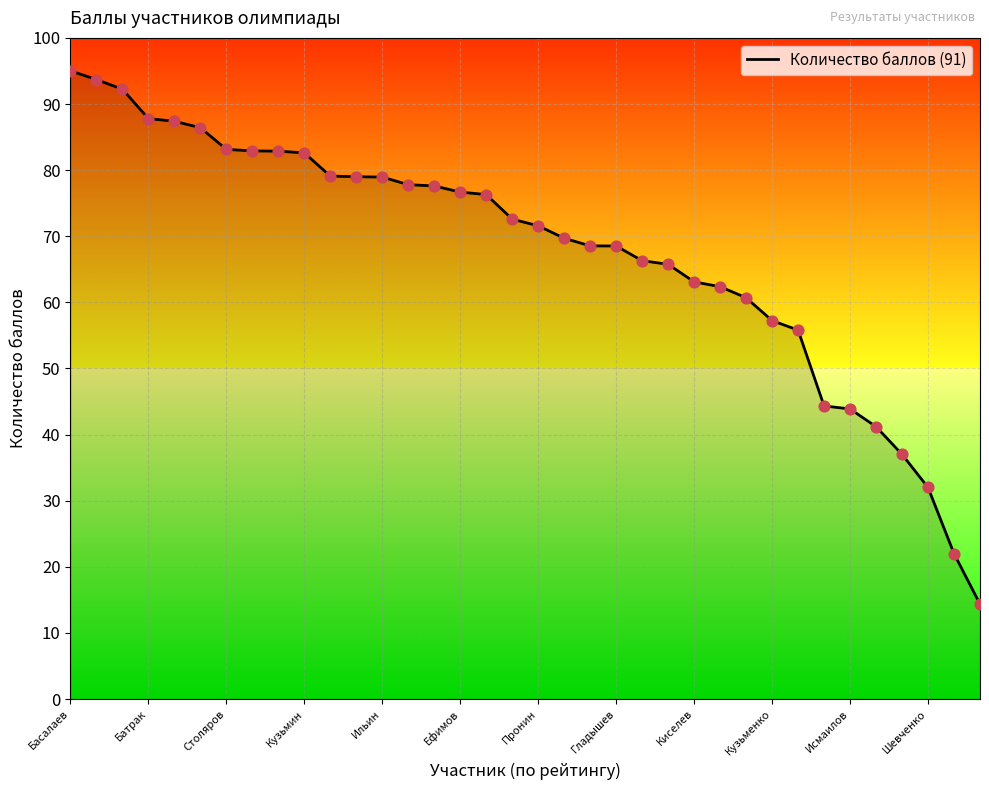

What is the minimum value shown in the chart?

14.4